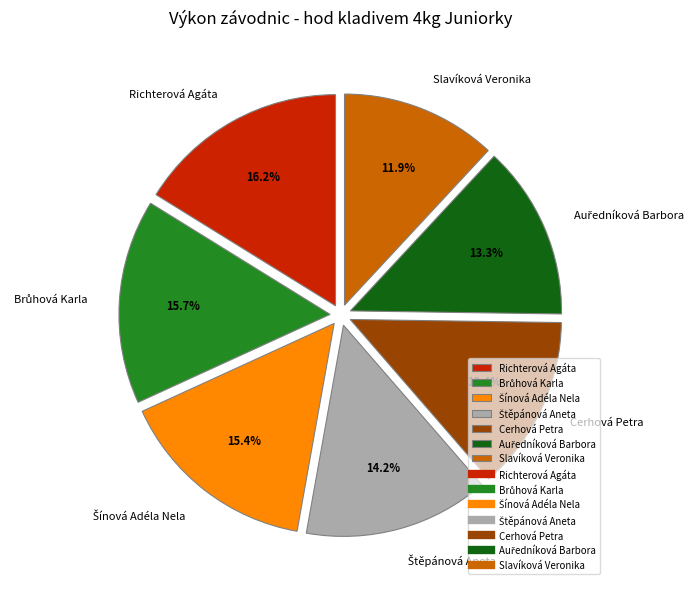

How much of the chart is everything except Slavíková Veronika?

88.1%